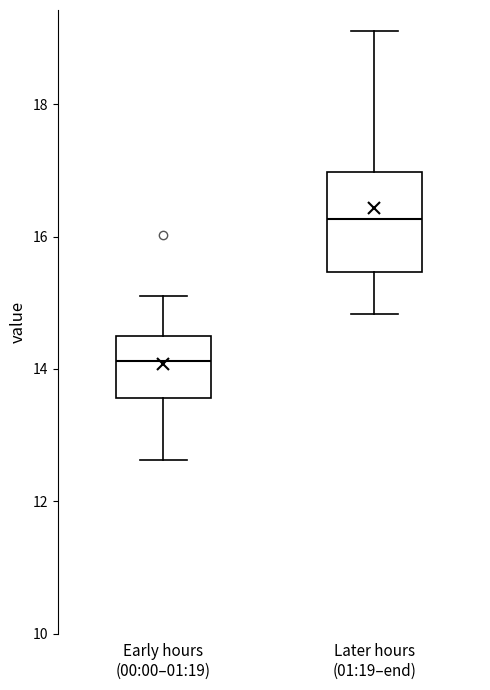

Reading left to right, transcribe this box plot: for each box, give where its median line is, the range the box spans, and where its two whiskers end, as read against the y-axis. The values are not printed on the chart, so give them approximately, as read against the axis.

Early hours (00:00–01:19): median 14.2, box 13.6 to 14.6, whiskers 12.6 to 15.2
Later hours (01:19–end): median 16.2, box 15.4 to 17.0, whiskers 14.8 to 19.2